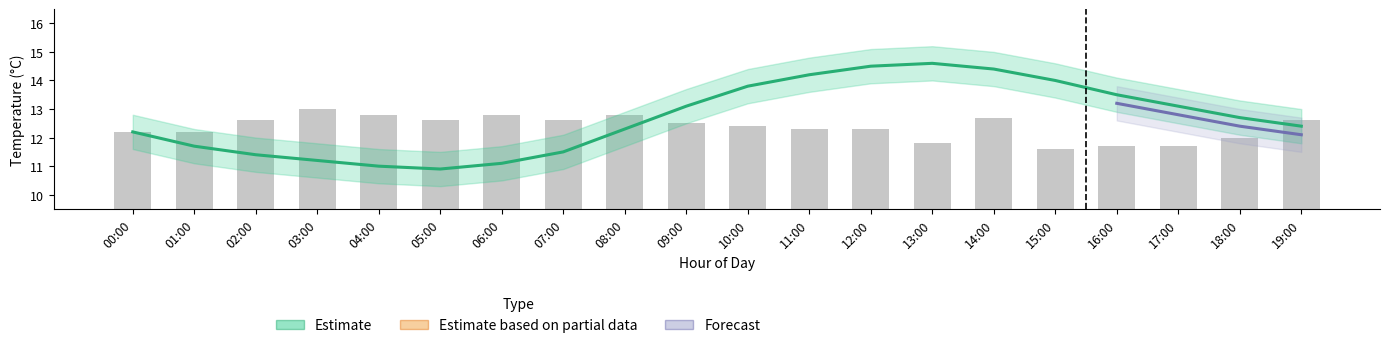

What is the label of the 8th bar from the right?

12:00